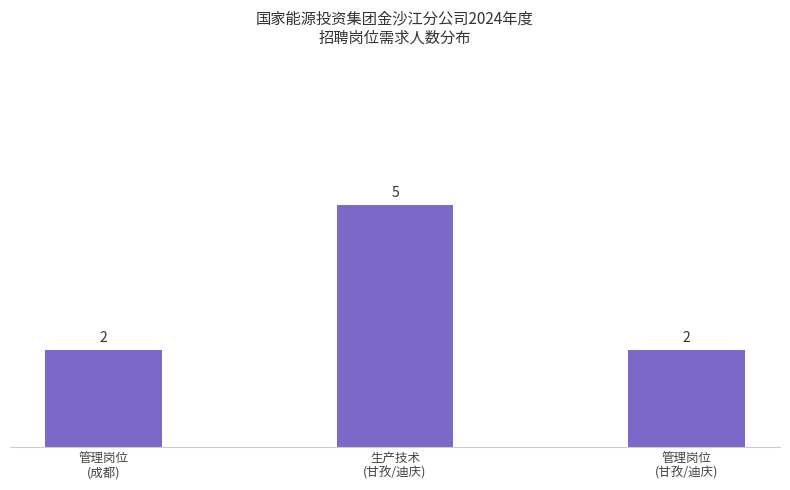

What is the difference between the values at 生产技术
(甘孜/迪庆) and 管理岗位
(甘孜/迪庆)?

3